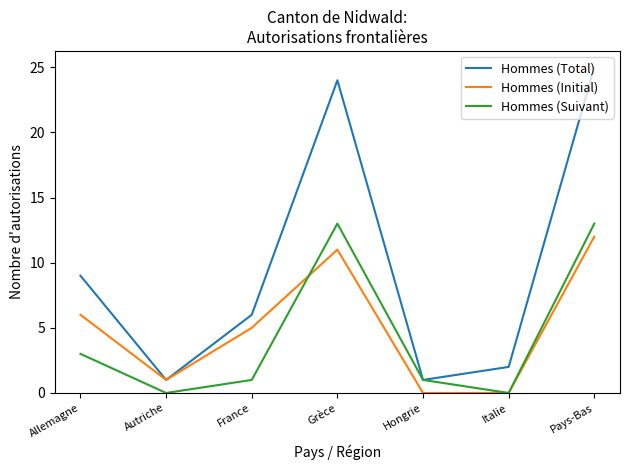

Rank the series by their maximum value, from lowest to highest.

Hommes (Initial), Hommes (Suivant), Hommes (Total)